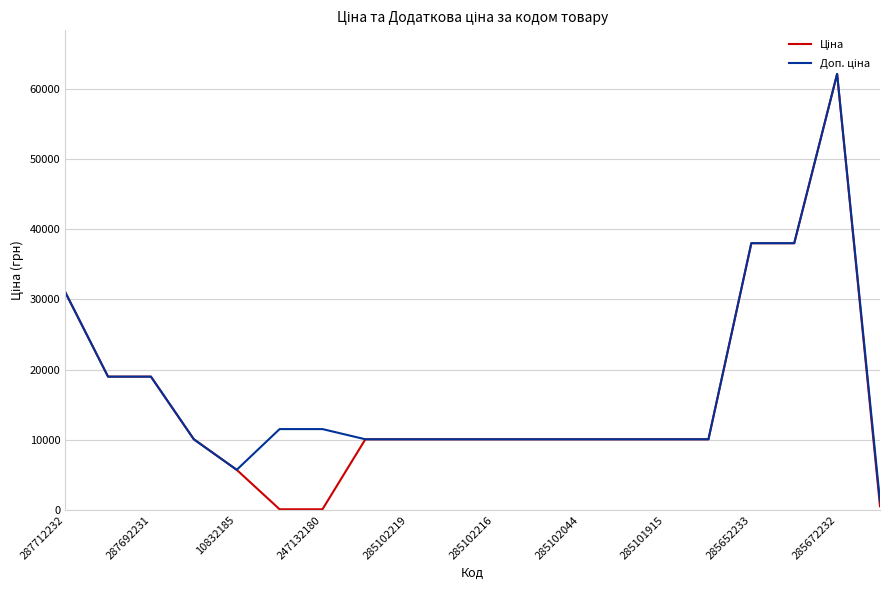

Which series has the largest total across all categories?

Доп. ціна